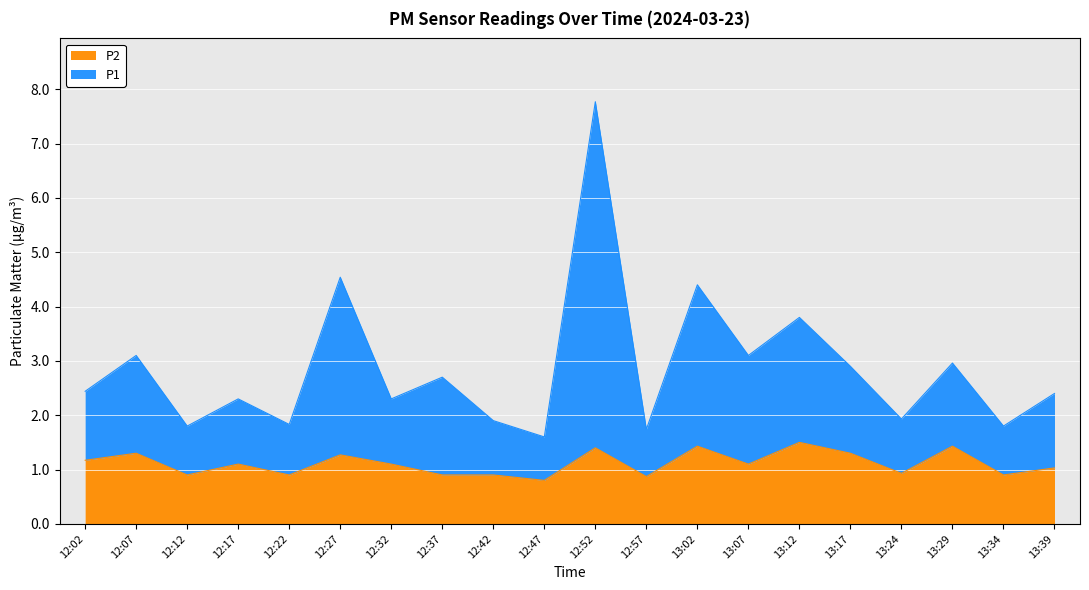

What is the spread (max minus min) of values at 12:32?

1.2